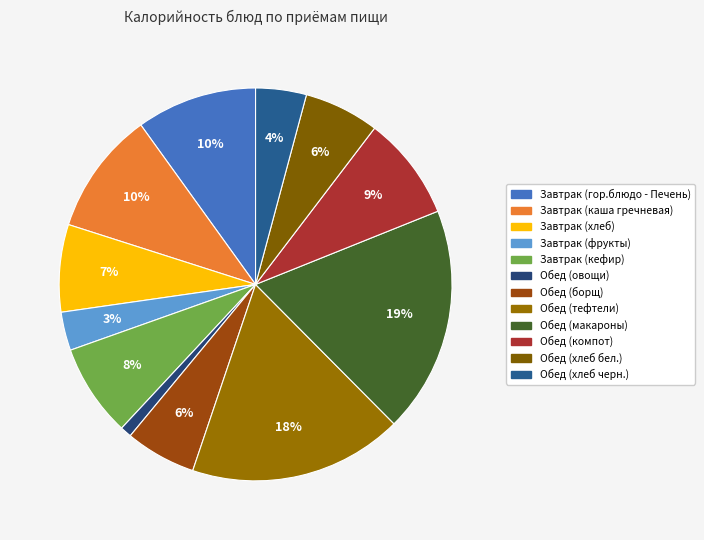

Count the number of slices in the pie.

12